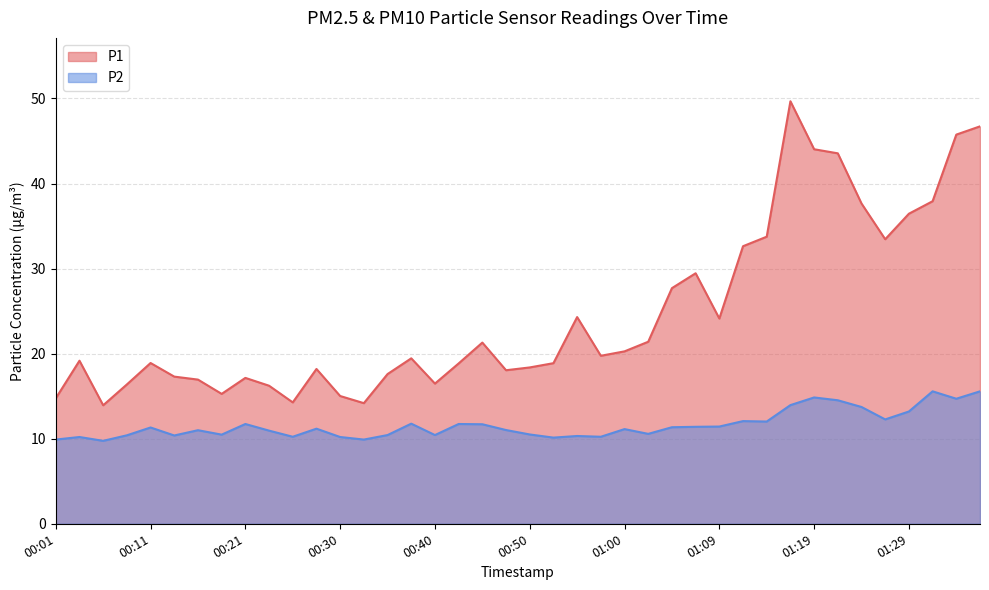

List the series in order of their overall mean, lowest first.

P2, P1